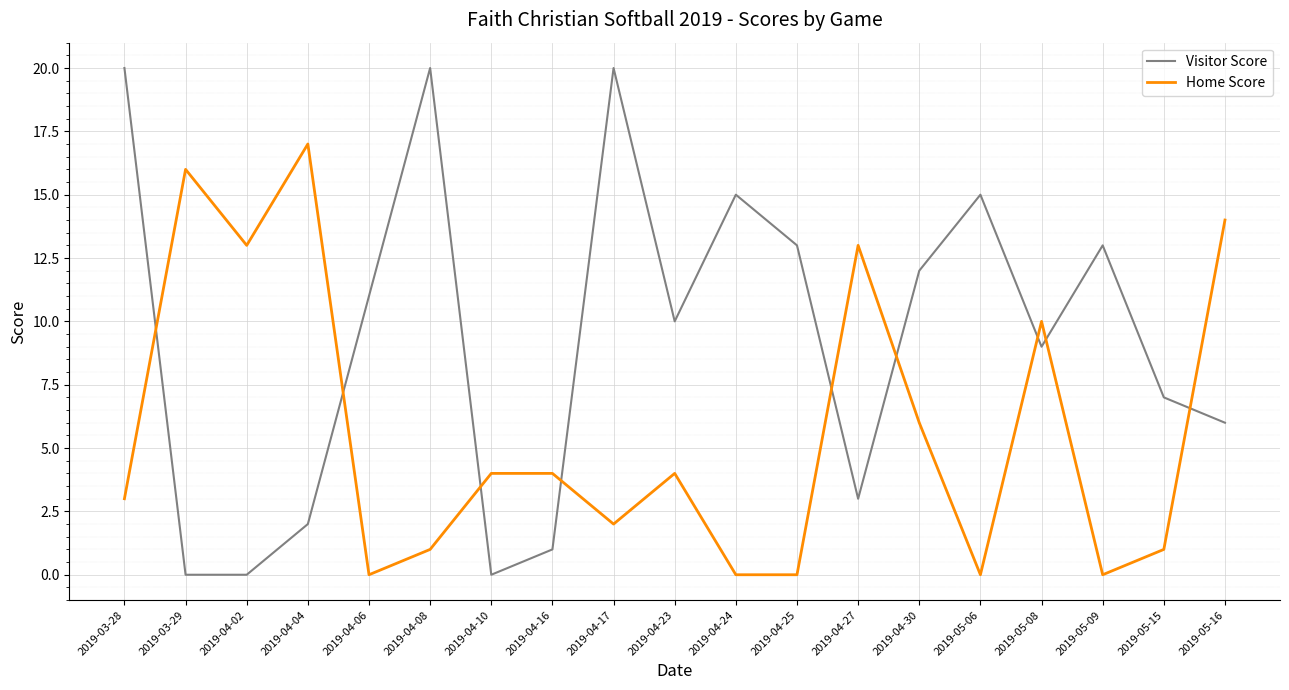

What position from the right is 2019-04-04?

16